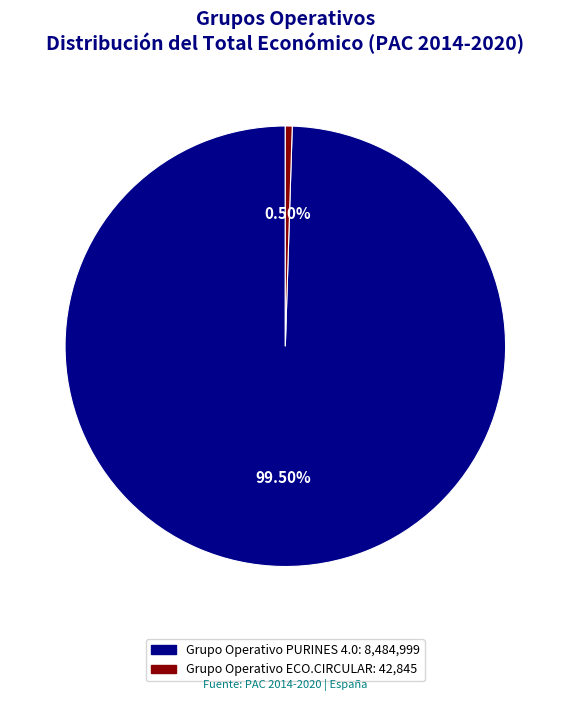

What is the smallest slice in the pie chart?

Grupo Operativo ECO.CIRCULAR